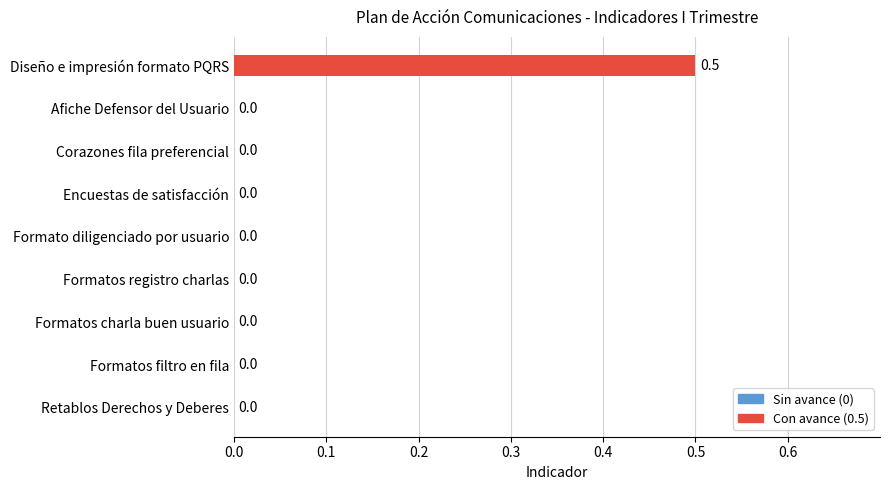

Count the values in the range 0 to 1.

9